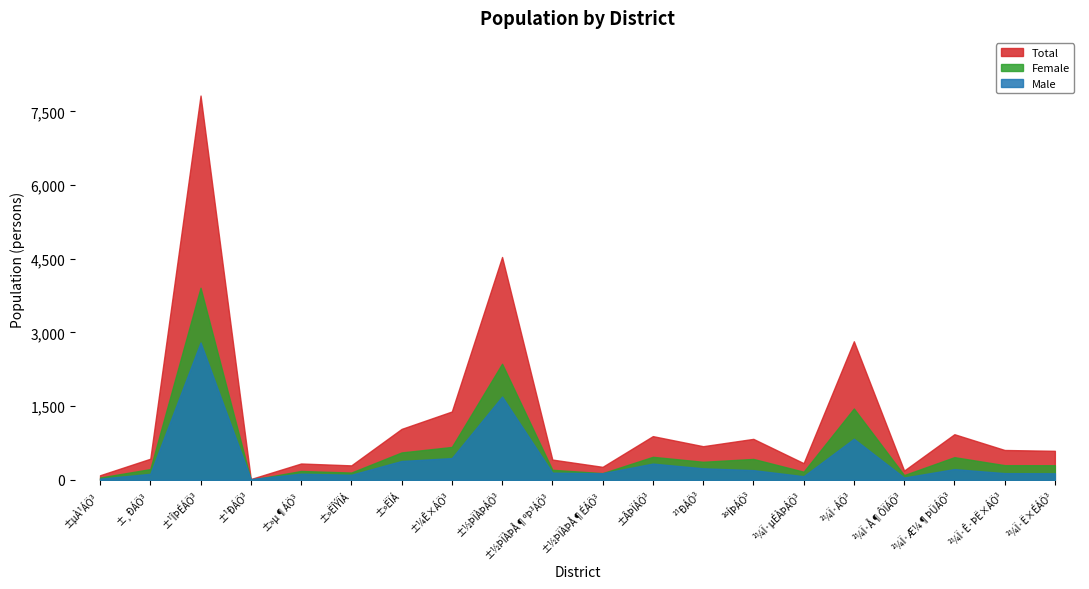

Reading left to right, what are all the values shown in this chart?

Male: 26	124	2797	17	127	105	385	444	1696	147	136	332	236	199	75	837	48	220	138	135
Female: 49	220	3910	1	182	150	559	671	2364	206	138	470	369	427	167	1453	98	463	300	299
Total: 95	431	7821	18	334	296	1038	1392	4536	414	266	891	686	835	341	2821	190	930	609	592